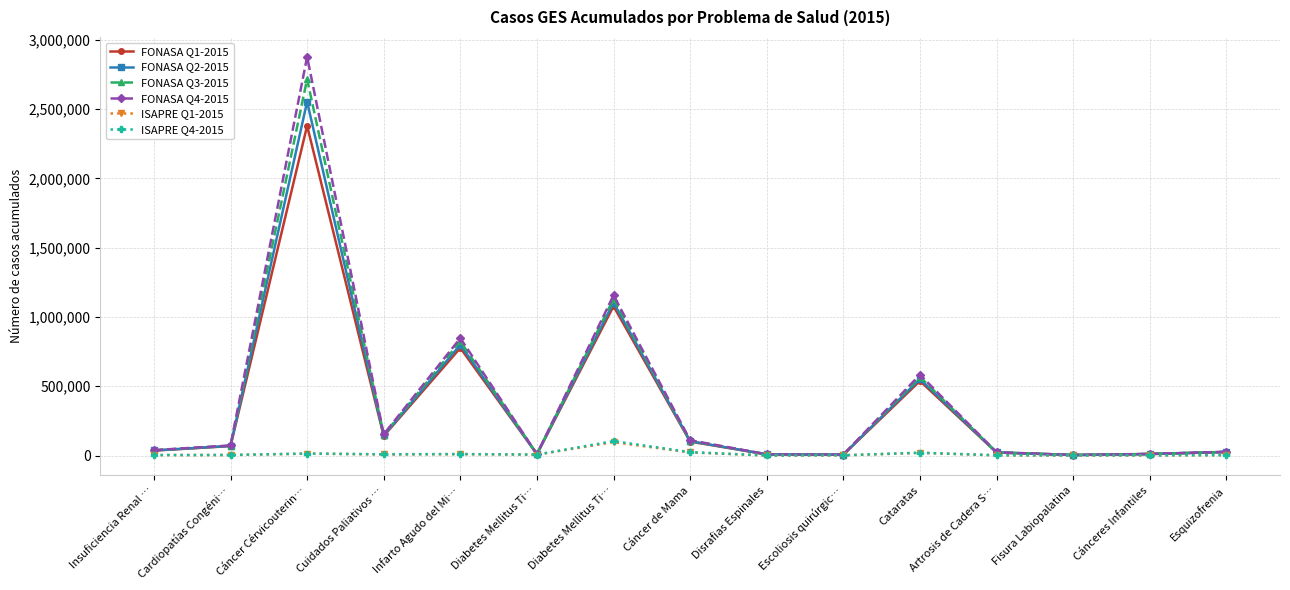

True or false: FONASA Q1-2015 and ISAPRE Q4-2015 intersect in this chart.

False